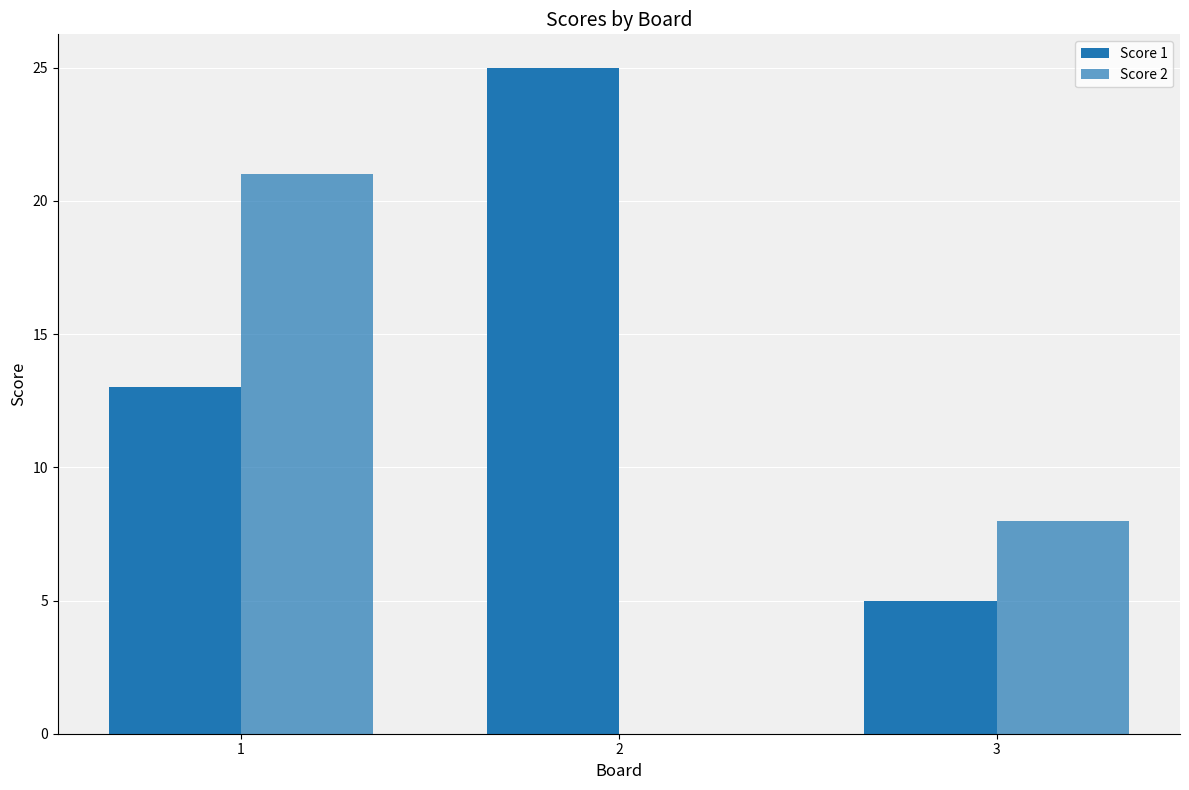

Count the number of data series in this chart.

2